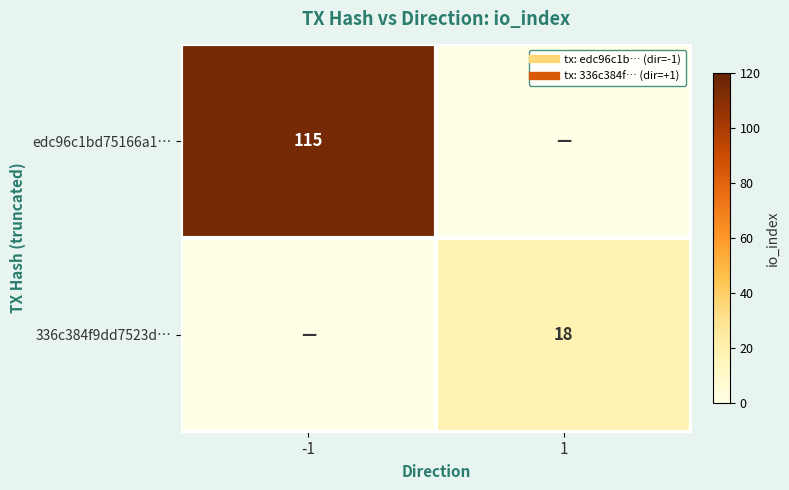

How many data points in edc96c1bd75166a1… are less than 115?

1